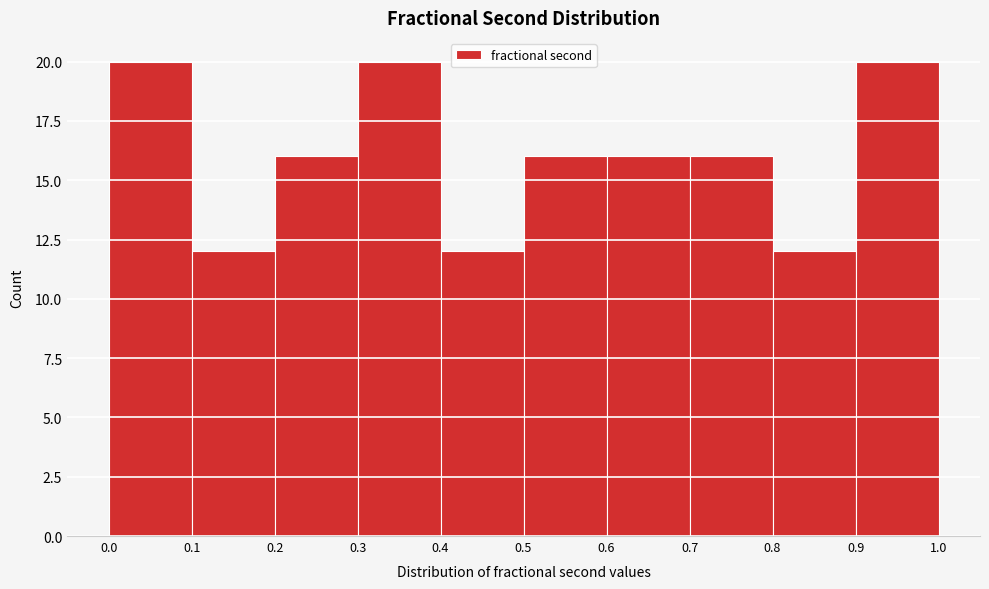

Reading left to right, transcribe this chart: for each bar, give the range it covers on the x-axis and its height. The values are not printed on the chart, so give them approximately, as read against the axis.

0.0 to 0.1: 20
0.1 to 0.2: 12
0.2 to 0.3: 16
0.3 to 0.4: 20
0.4 to 0.5: 12
0.5 to 0.6: 16
0.6 to 0.7: 16
0.7 to 0.8: 16
0.8 to 0.9: 12
0.9 to 1.0: 20